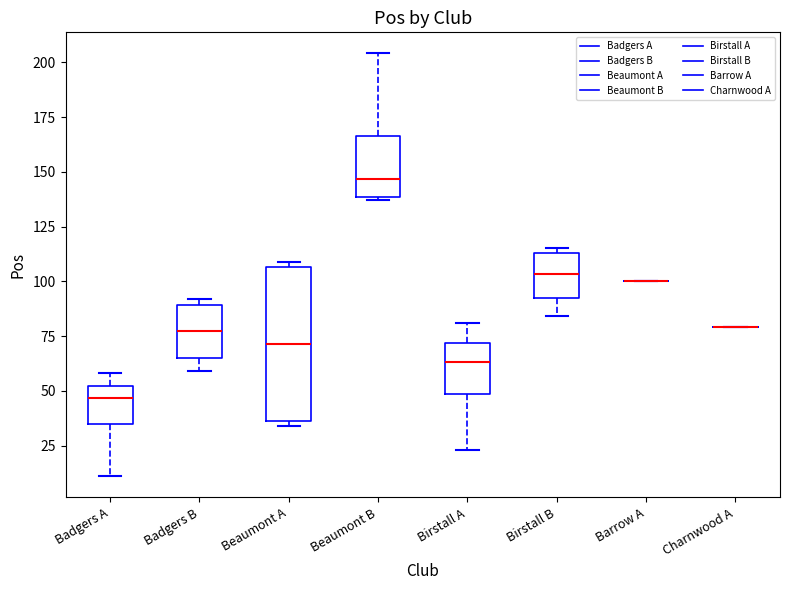

Which box is the tallest, from its lower edge to its upper edge?

Beaumont A